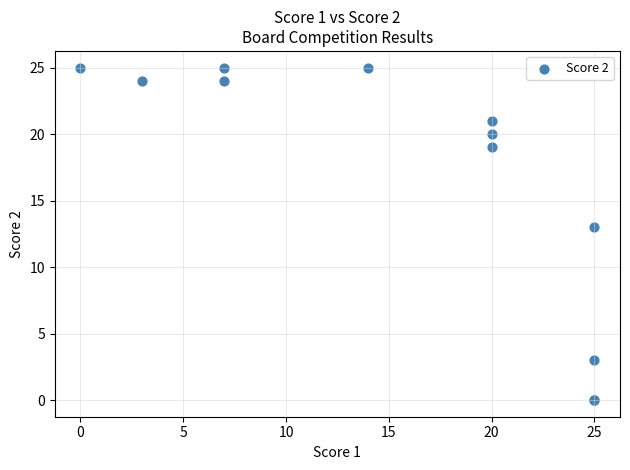

What Y value in the scatter plot is closest to 12?

13